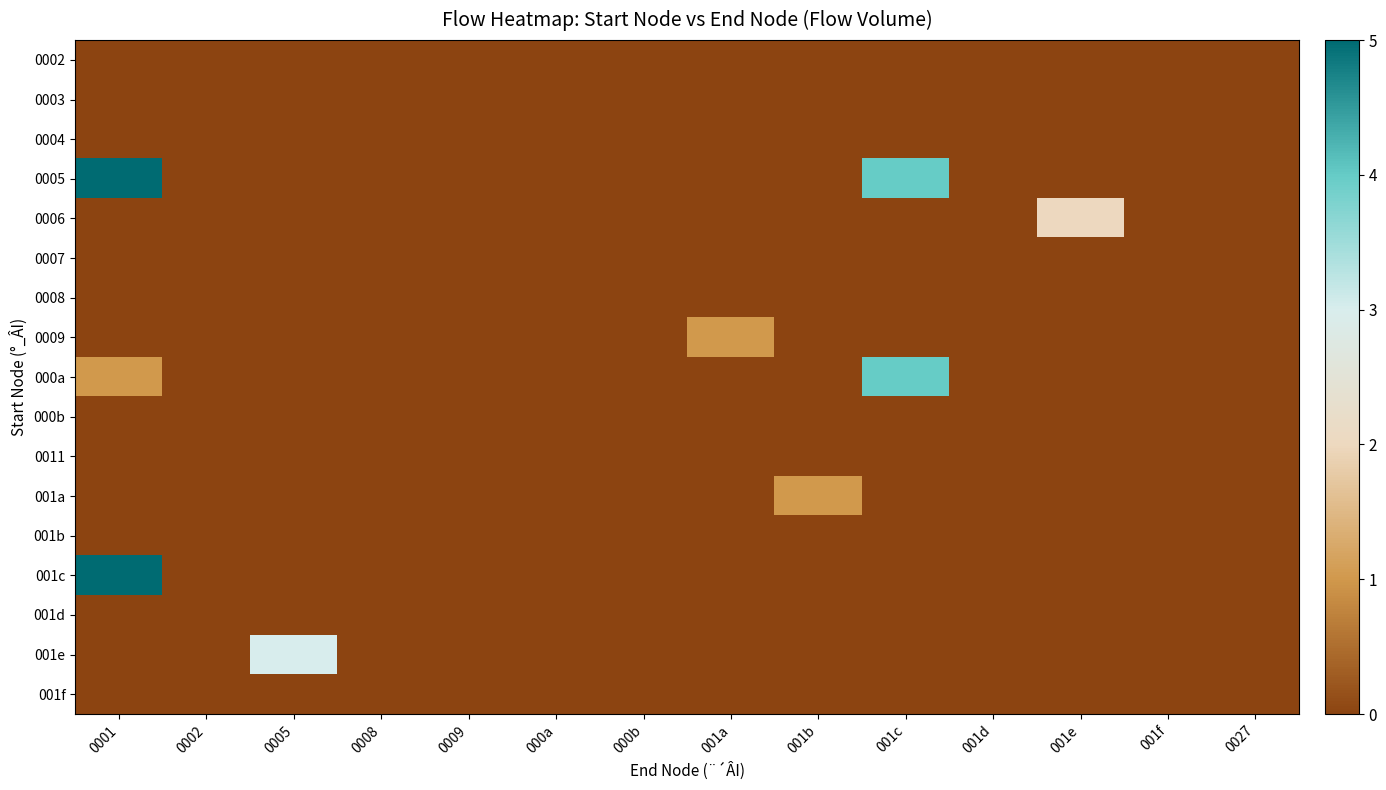

Which series has the widest spread of values?

0005